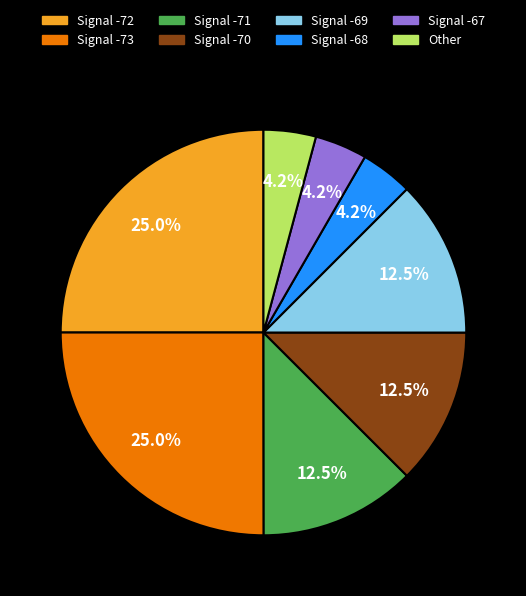

Is there a majority slice in this chart?

No